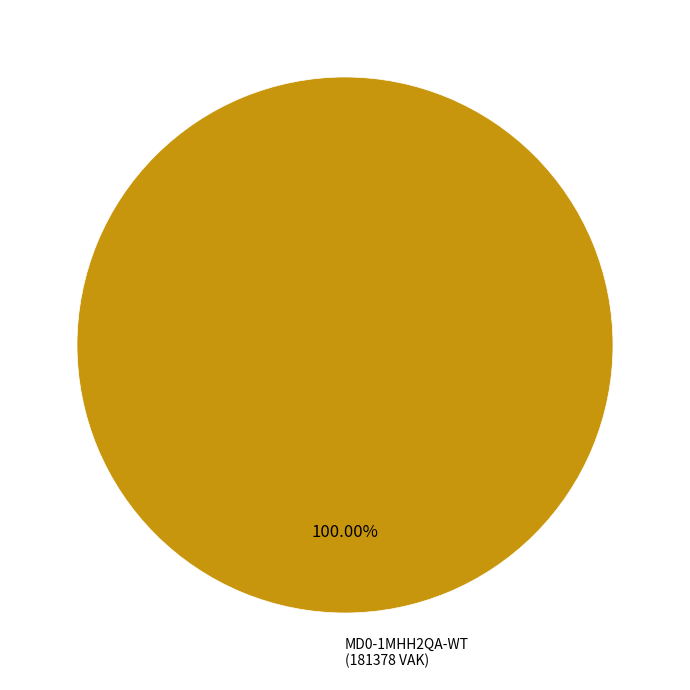

Is there a majority slice in this chart?

Yes